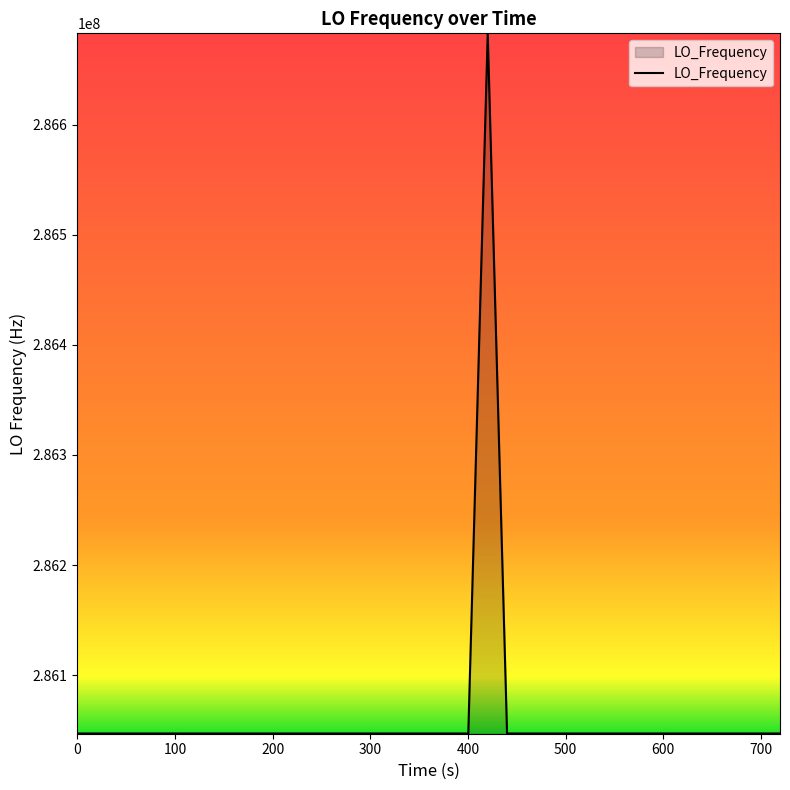

How many series are shown in this chart?

1